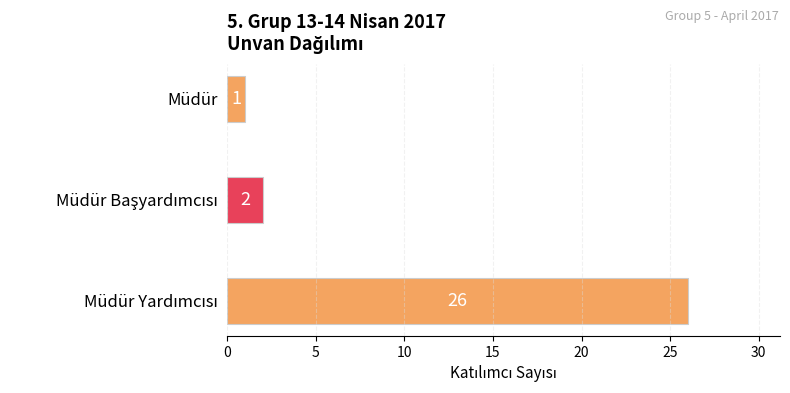

What is the greatest value displayed?

26